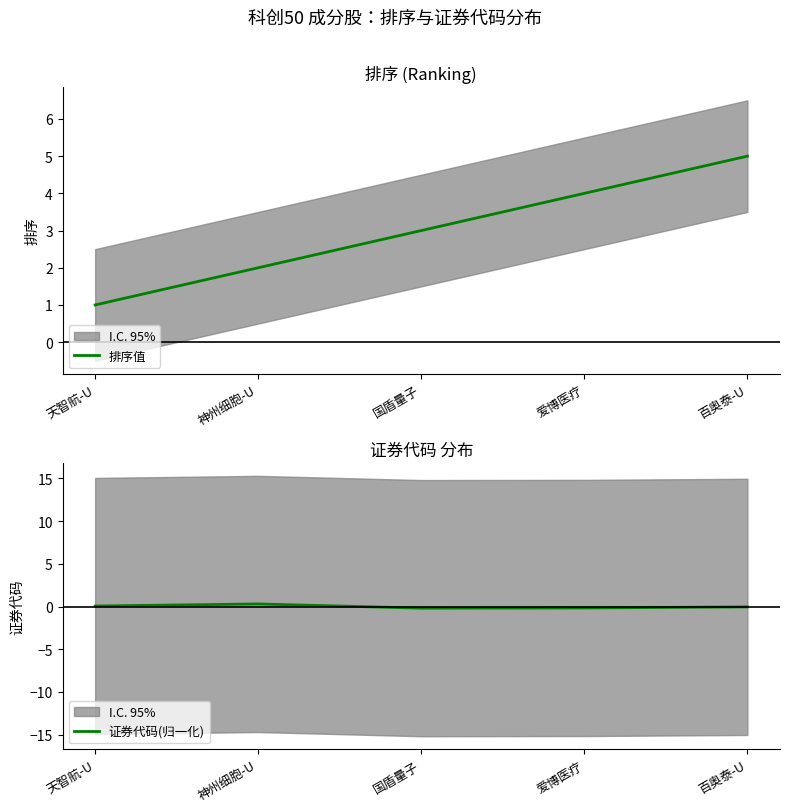

How many values in 证券代码(归一化) are below zero?

3